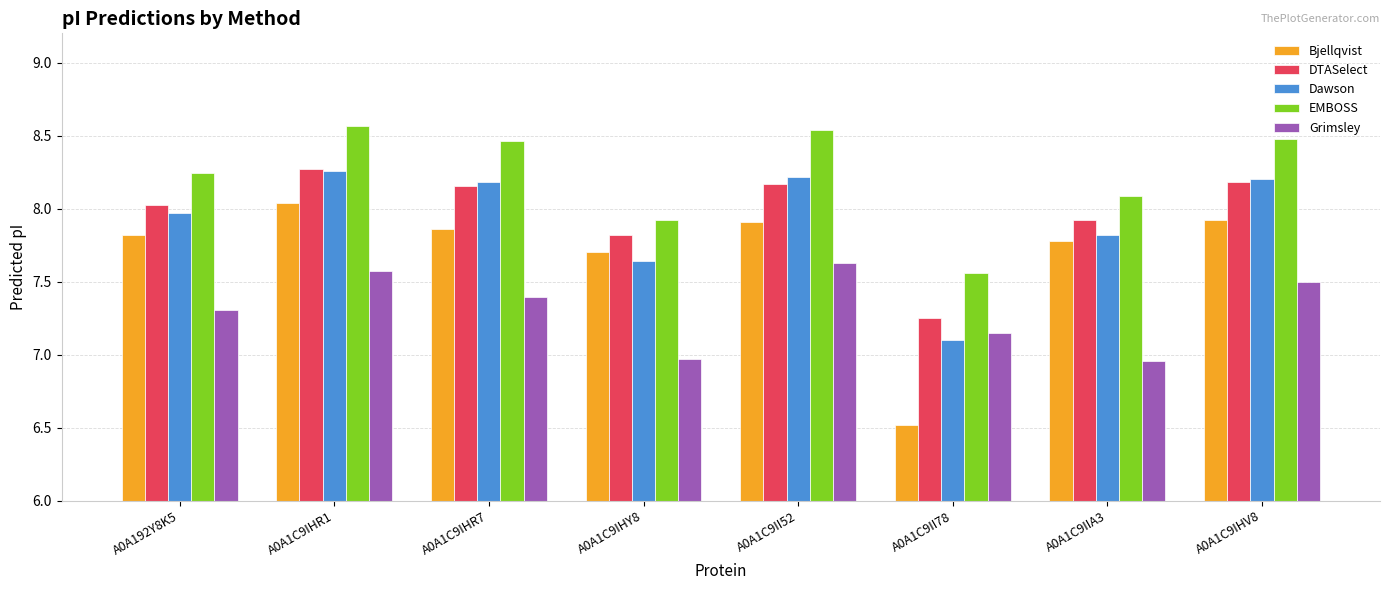

What is the total value across all series at A0A1C9IHV8?

40.3